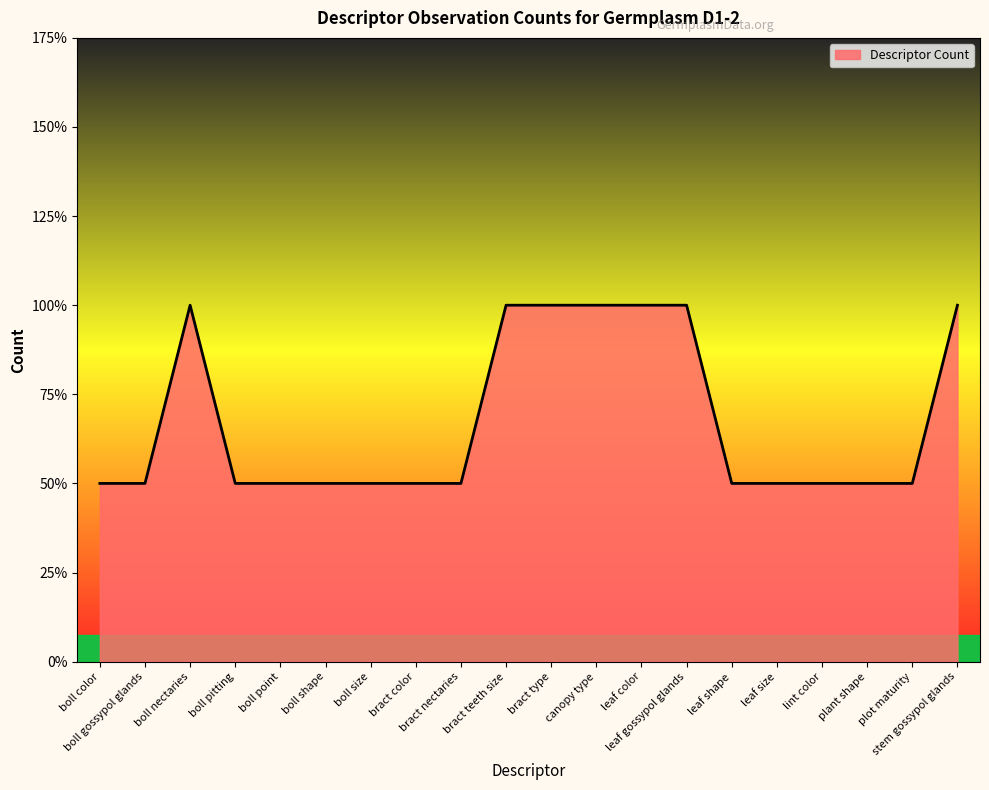

What is the label of the 6th point from the left?

boll shape